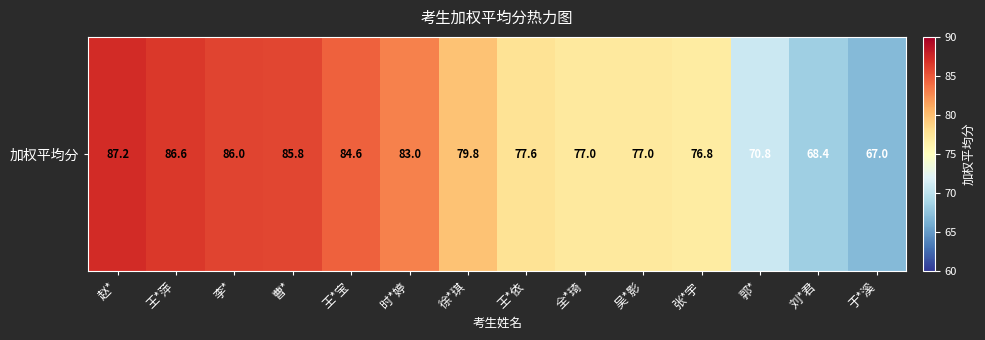

At which category does the chart reach its minimum across all series?

于*溪